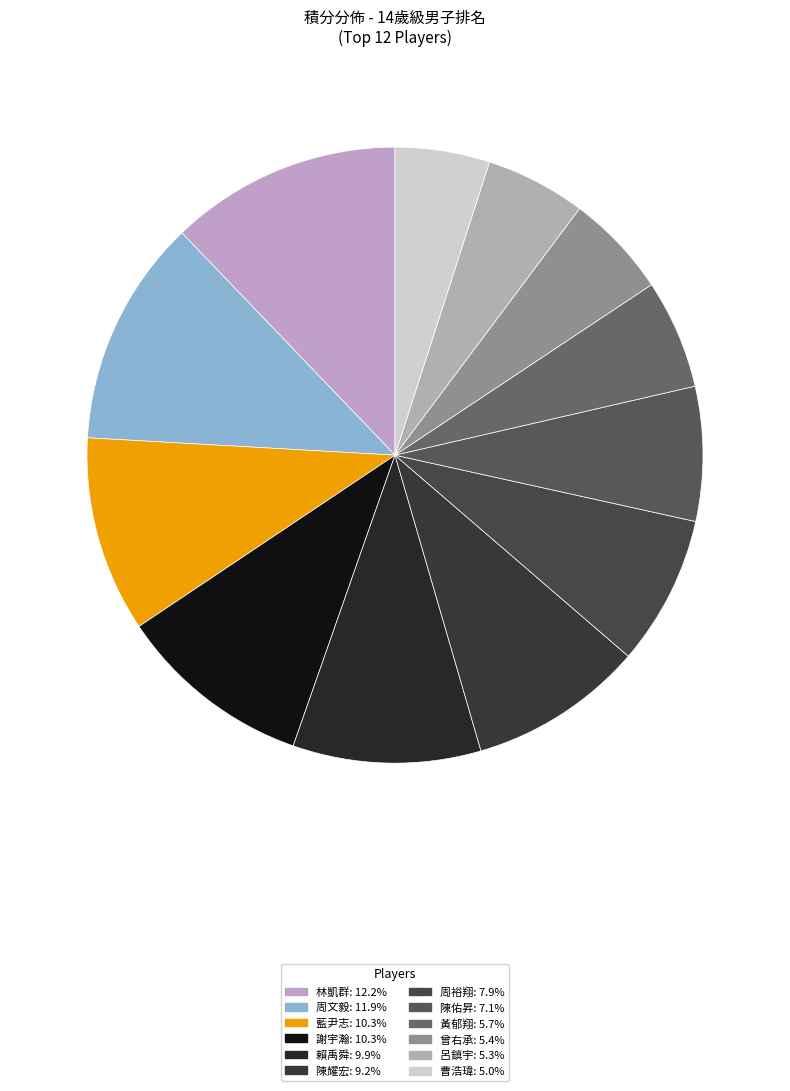

Is it true that 林凱群 is 12% of the pie?

True